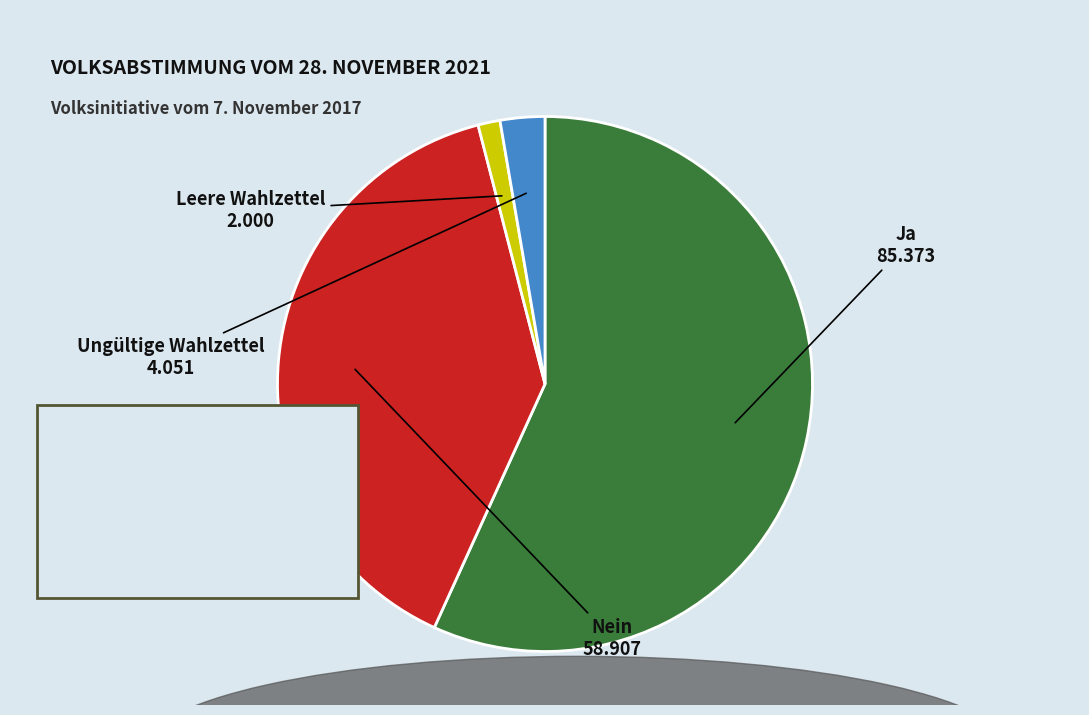

What percentage is the Ja slice, to the nearest percent?

57%